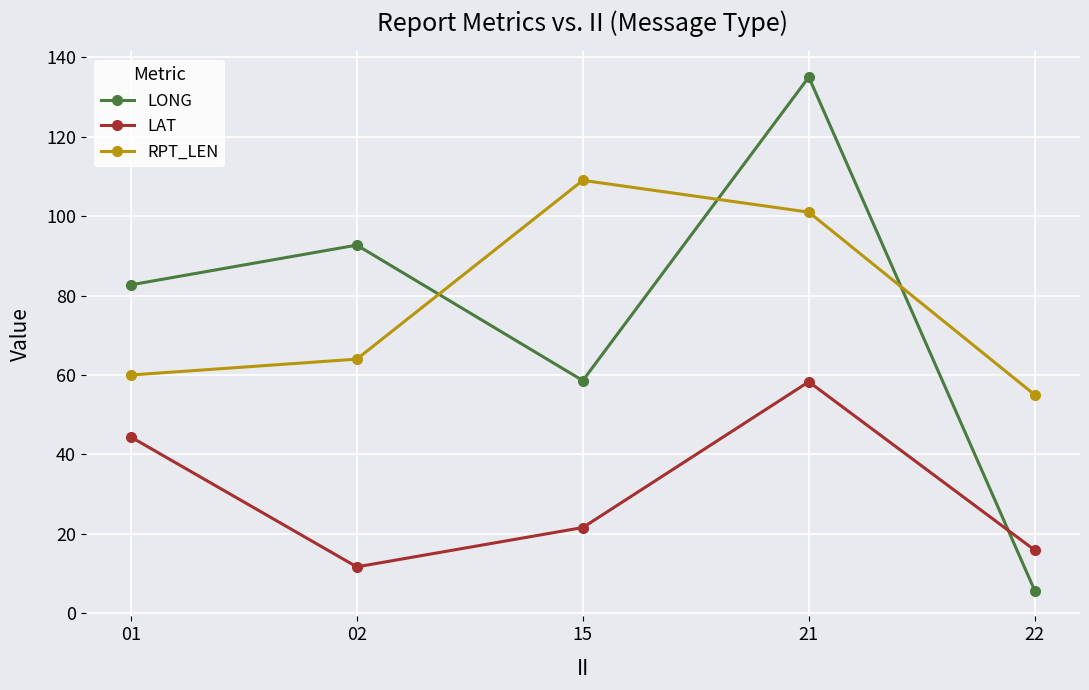

Reading right to left, extract all data points from this chart.

LONG: 5.7	135.0	58.6	92.7	82.7
LAT: 15.9	58.3	21.6	11.7	44.4
RPT_LEN: 55.0	101.0	109.0	64.0	60.0